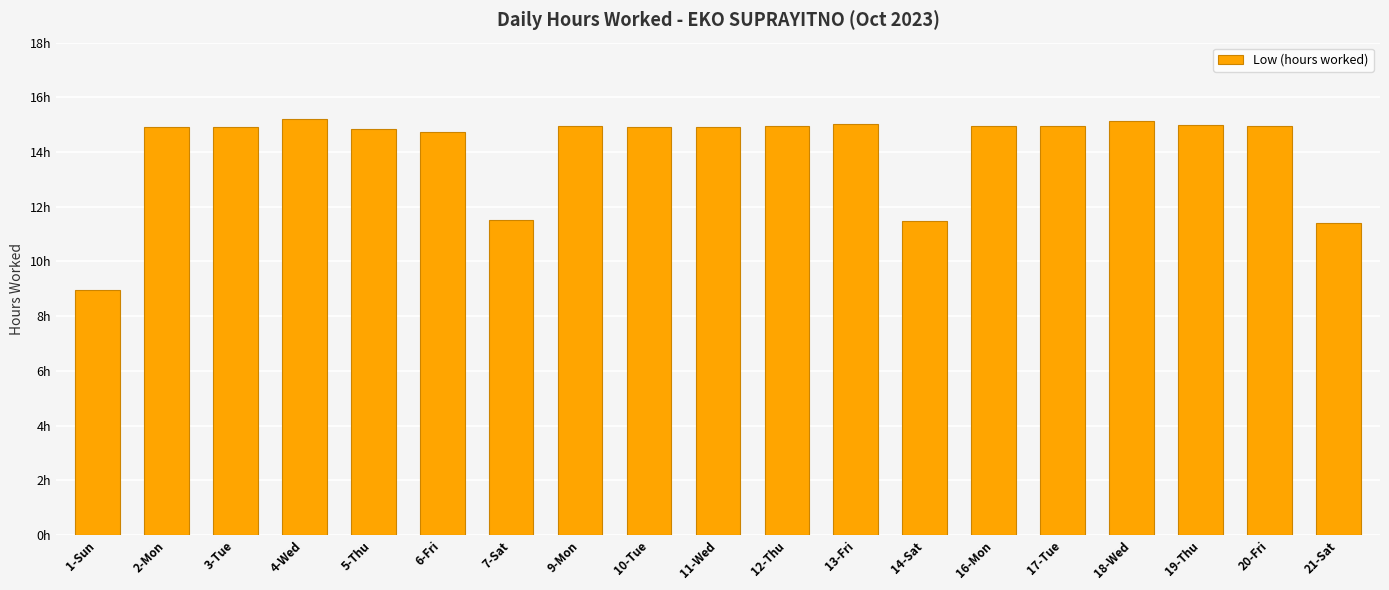

What is the difference between the maximum and second lowest values?

3.8